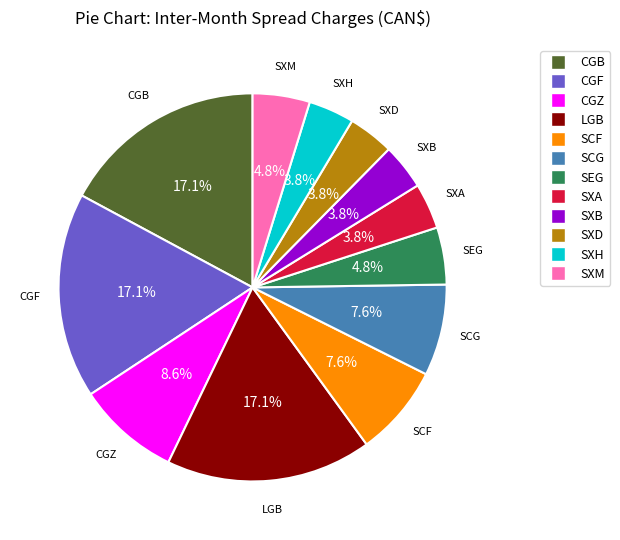

Does any single category account for the majority?

No